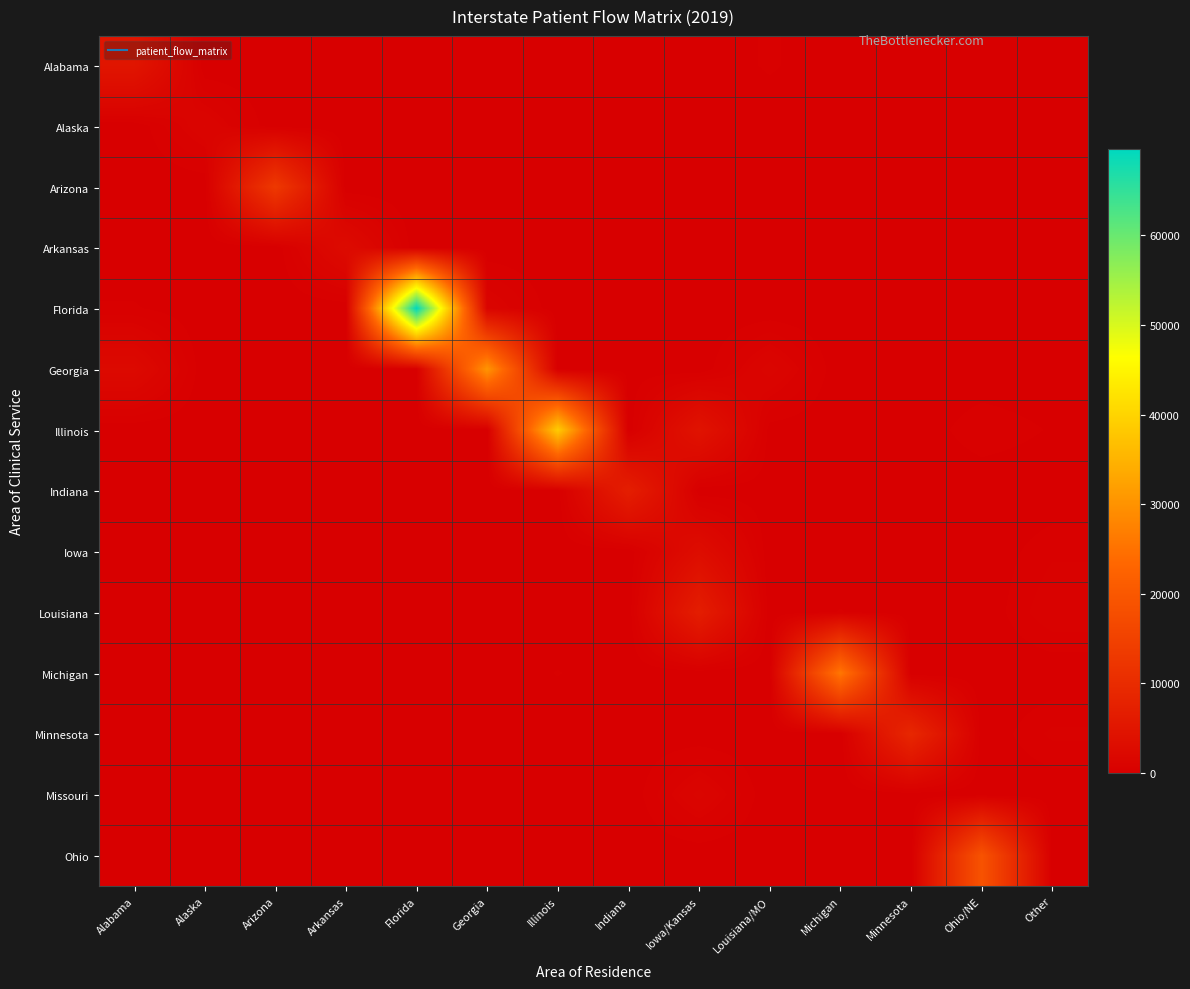

Which series has the widest spread of values?

Florida